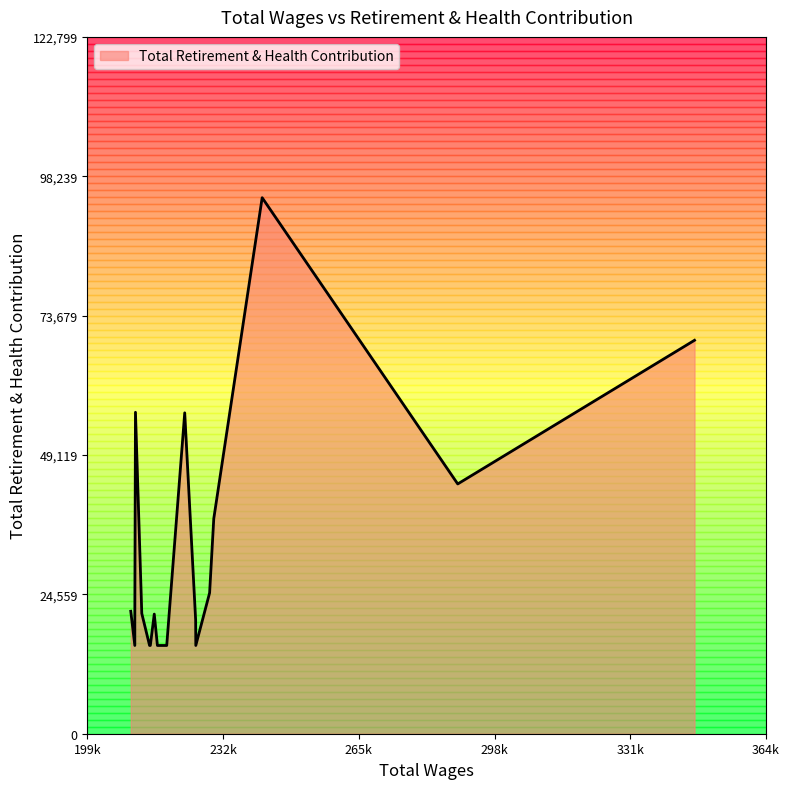

What is the greatest value displayed?

94461